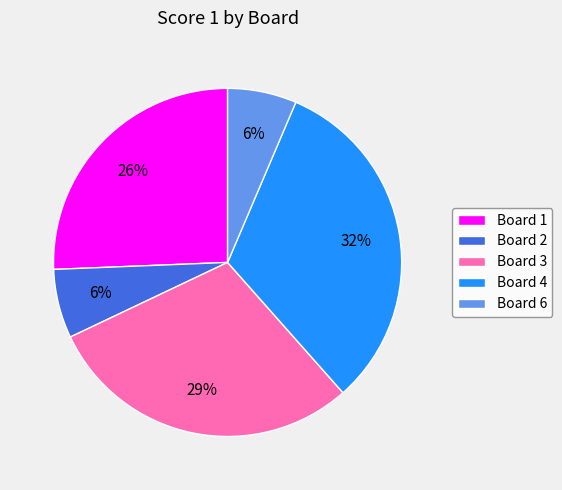

Which slice is the largest?

Board 4